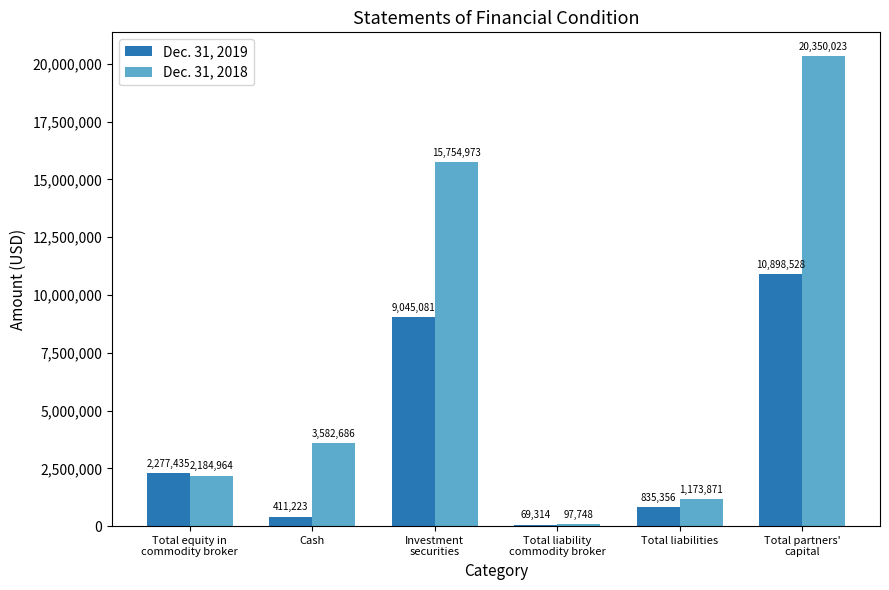

What is the difference between the Dec. 31, 2018 values at Total equity in
commodity broker and Total liabilities?

1011093